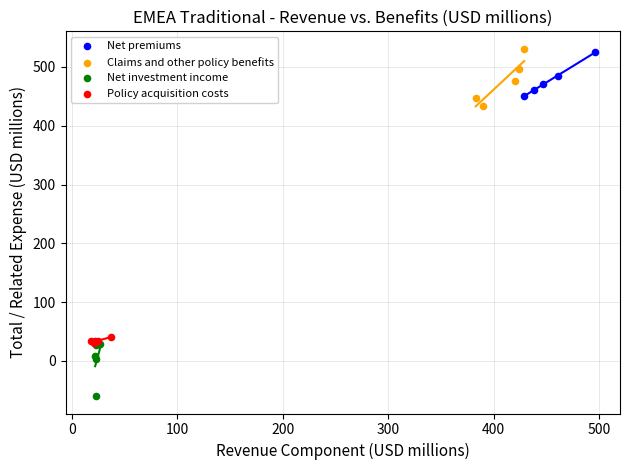

What are all the series names shown in the legend?

Net premiums, Claims and other policy benefits, Net investment income, Policy acquisition costs